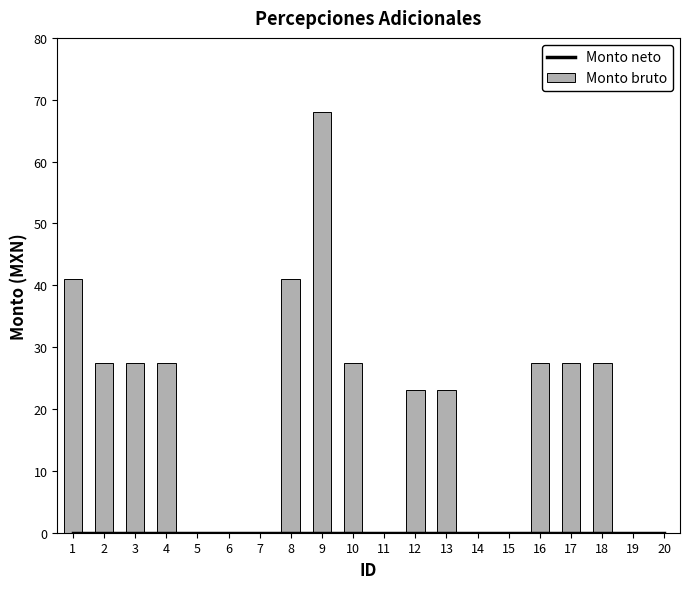

What is the value of the 9th bar from the left?

68.0